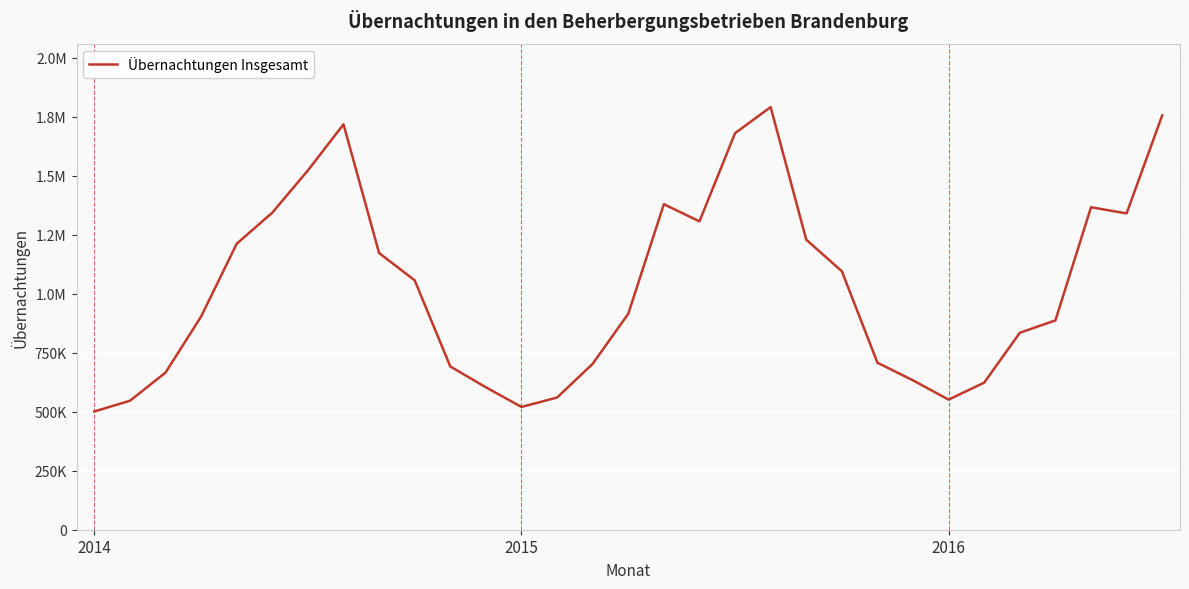

Reading left to right, extract all data points from this chart.

501099	546379	665767	903324	1211716	1343466	1522341	1717634	1172346	1056459	691692	603446	520243	560017	702879	914938	1379208	1306356	1680135	1790730	1228818	1095294	707527	632802	551182	623329	834470	886837	1366300	1340184	1755507